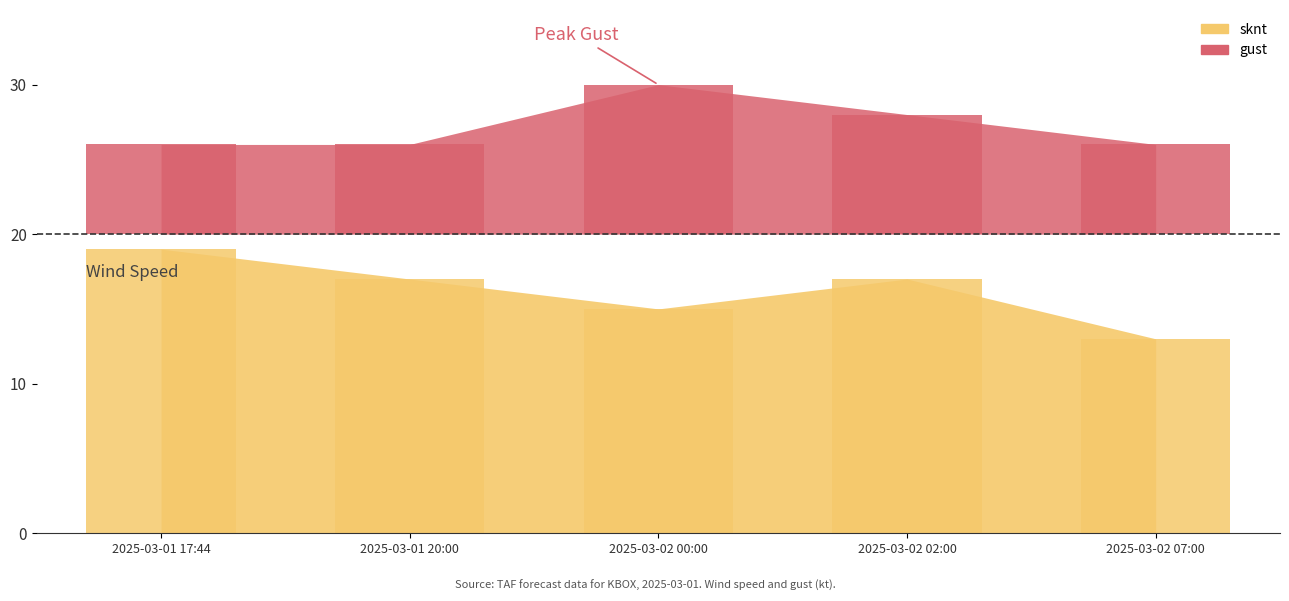

What is the average value of the sknt series?

16